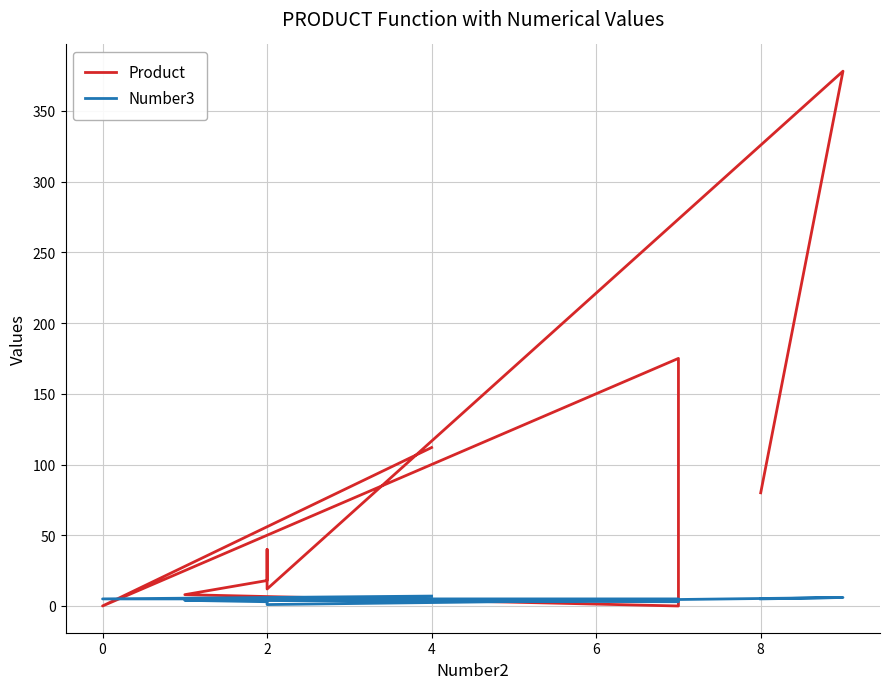

What is the sum of the Number3 values at 6 and 2?

9